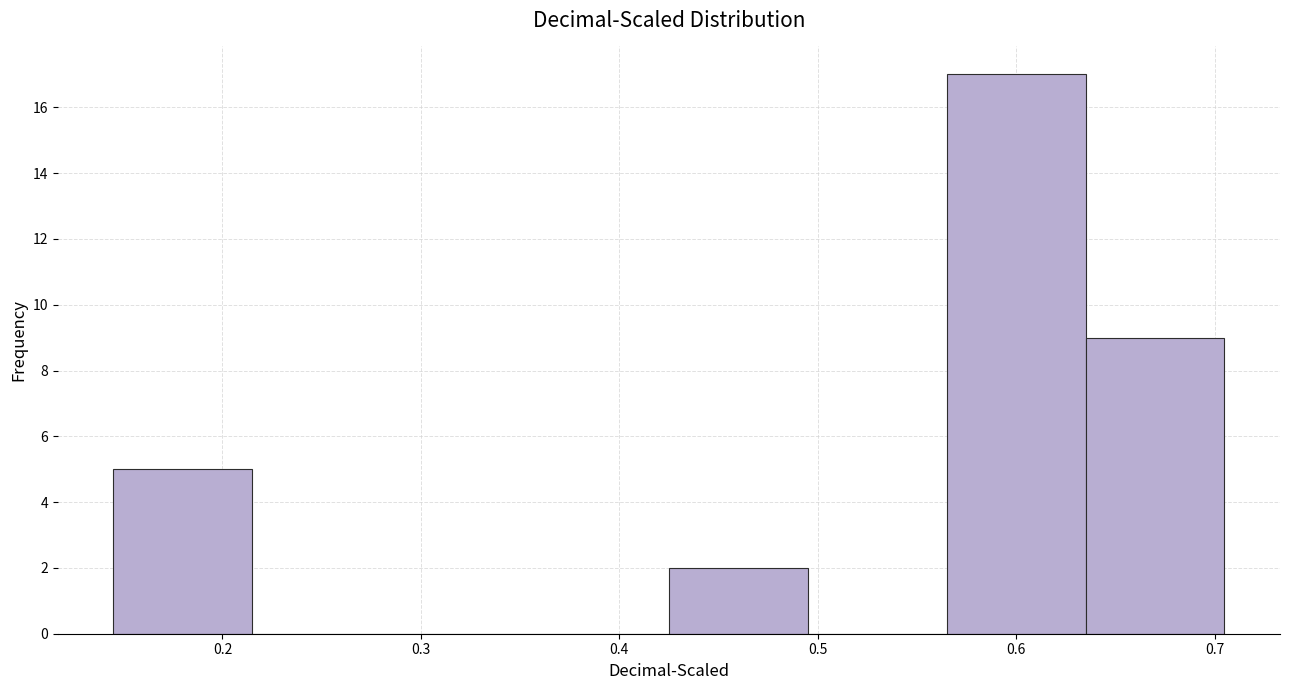

Reading left to right, list every bar in this chart as the range it spans on the x-axis followed by its height. Neither the bar edges nor the heights are printed on the chart, so give them approximately, as read against the axes.

0.145 to 0.215: 5
0.215 to 0.285: 0
0.285 to 0.355: 0
0.355 to 0.425: 0
0.425 to 0.495: 2
0.495 to 0.565: 0
0.565 to 0.635: 17
0.635 to 0.705: 9